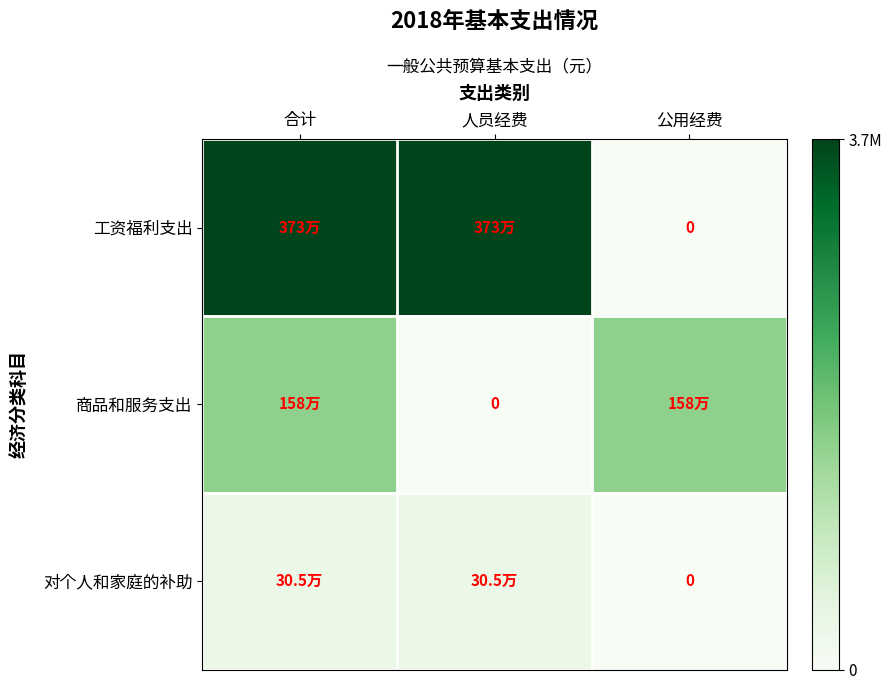

What is the maximum value for 对个人和家庭的补助?

305495.0